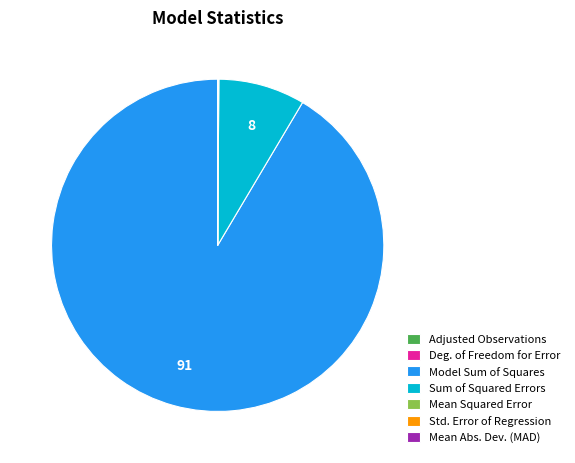

What is the largest slice in the pie chart?

Model Sum of Squares